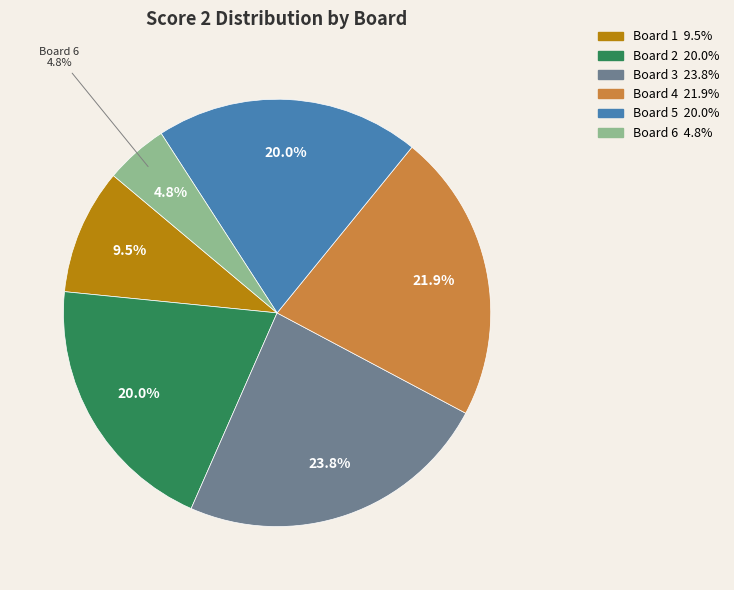

What percentage is the 3 slice, to the nearest percent?

24%